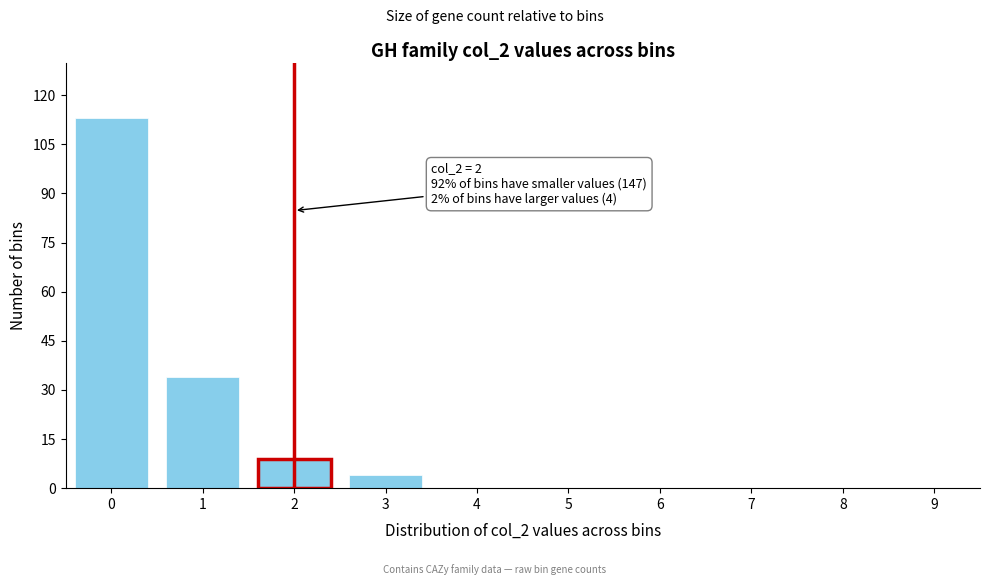

Reading right to left, extract all data points from this chart.

9=0	8=0	7=0	6=0	5=0	4=0	3=4	2=9	1=34	0=113